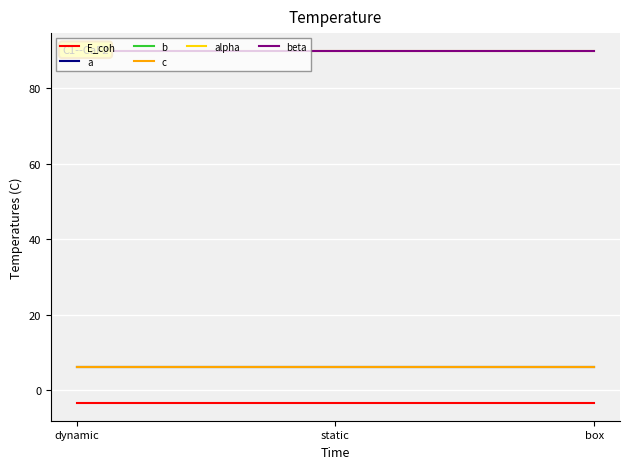

What is the difference between the highest and lowest values at static?

93.5